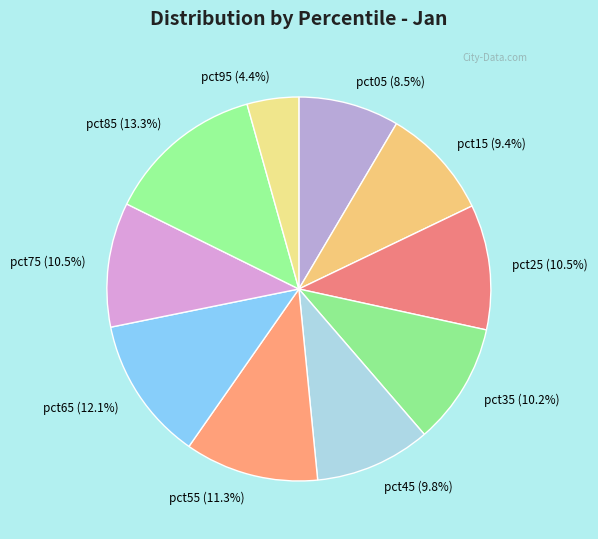

To the nearest percent, what is the combined percentage of pct75 and pct95?

15%